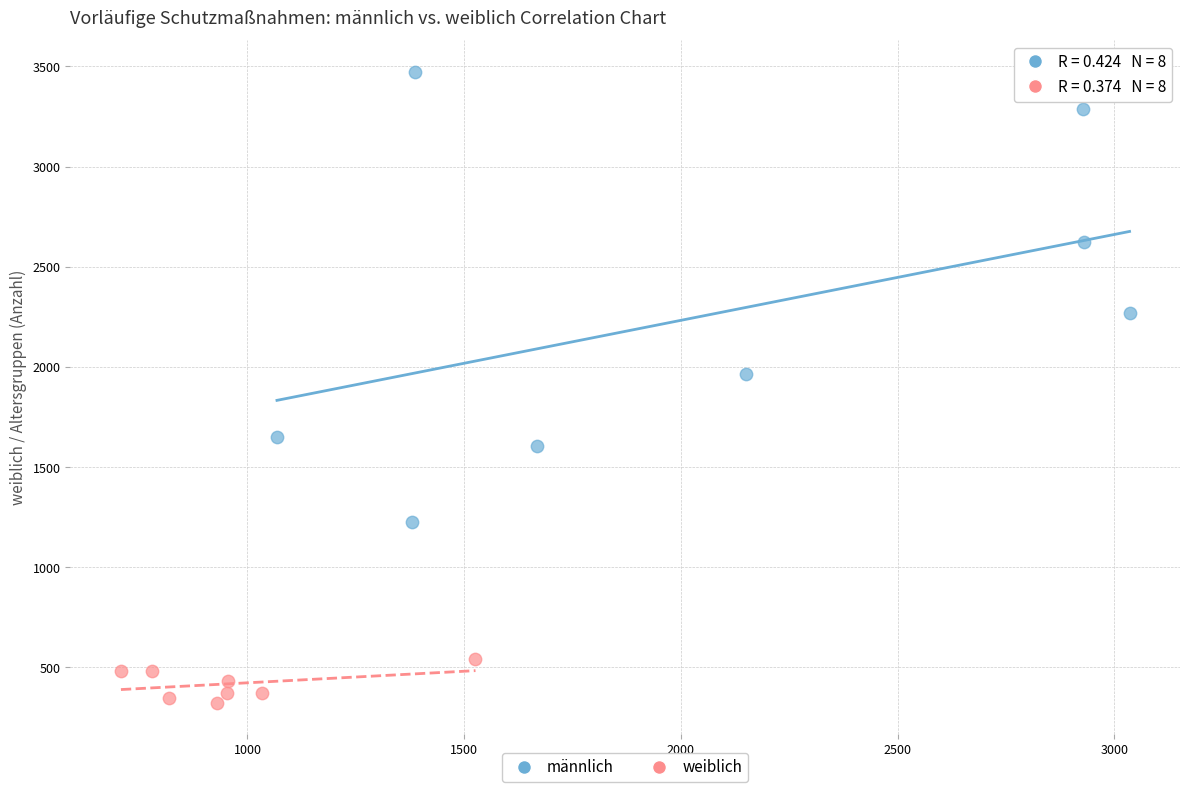

Which series reaches the maximum Y coordinate?

männlich